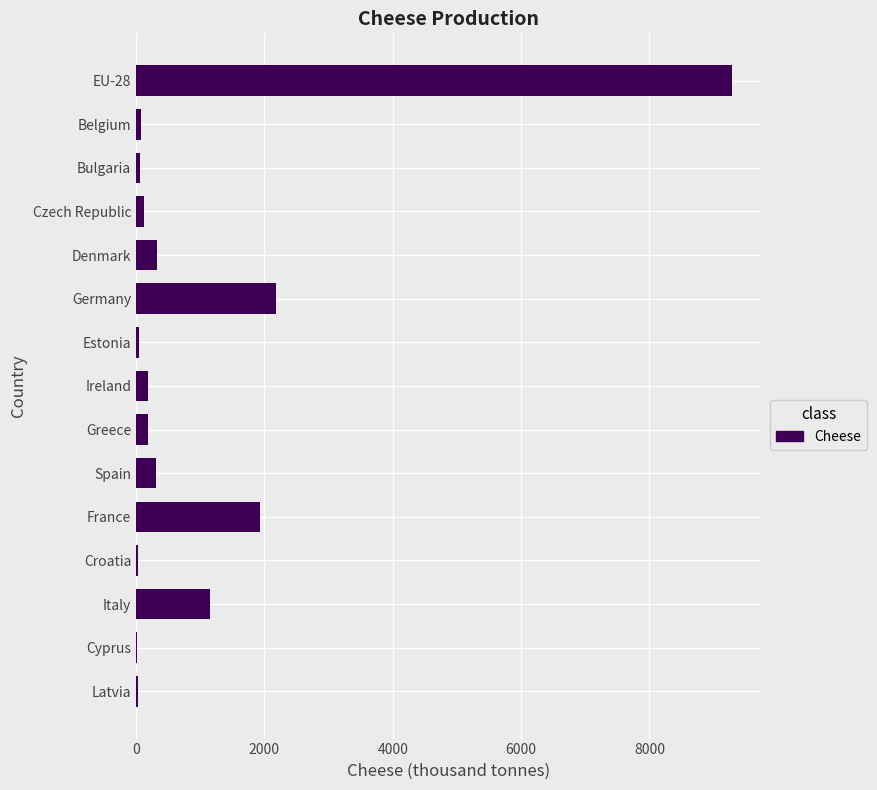

Are the bars horizontal?

Yes